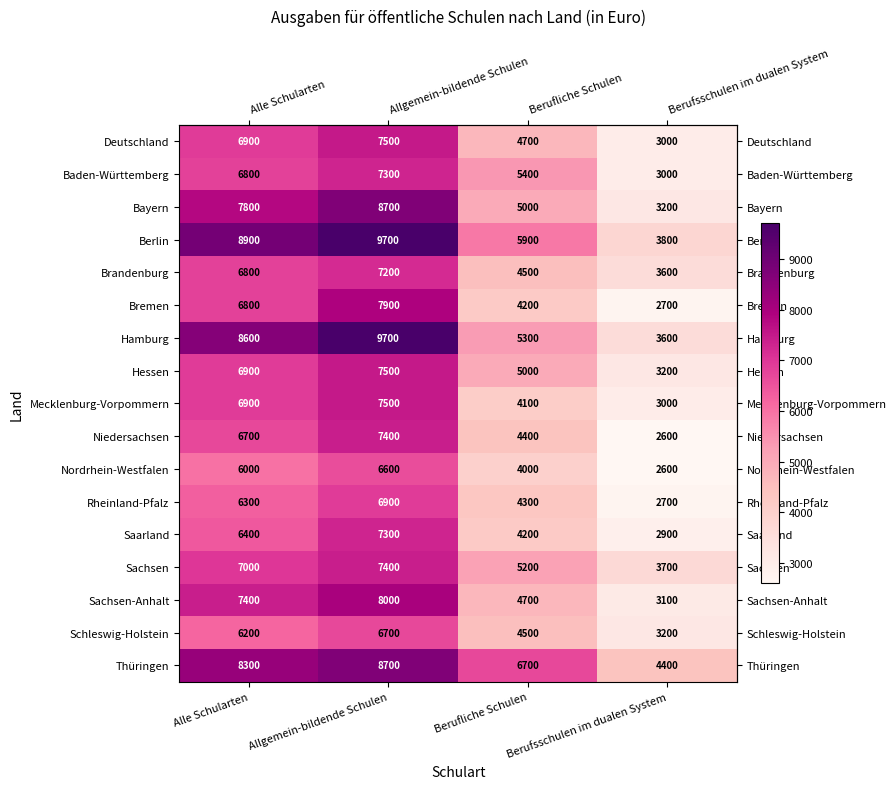

How many values in the Sachsen series are below 7000?

2